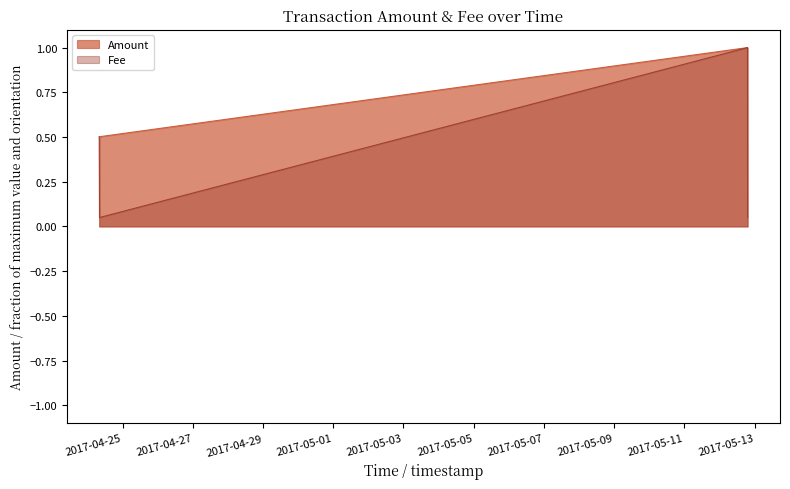

What are all the series names shown in the legend?

Amount, Fee